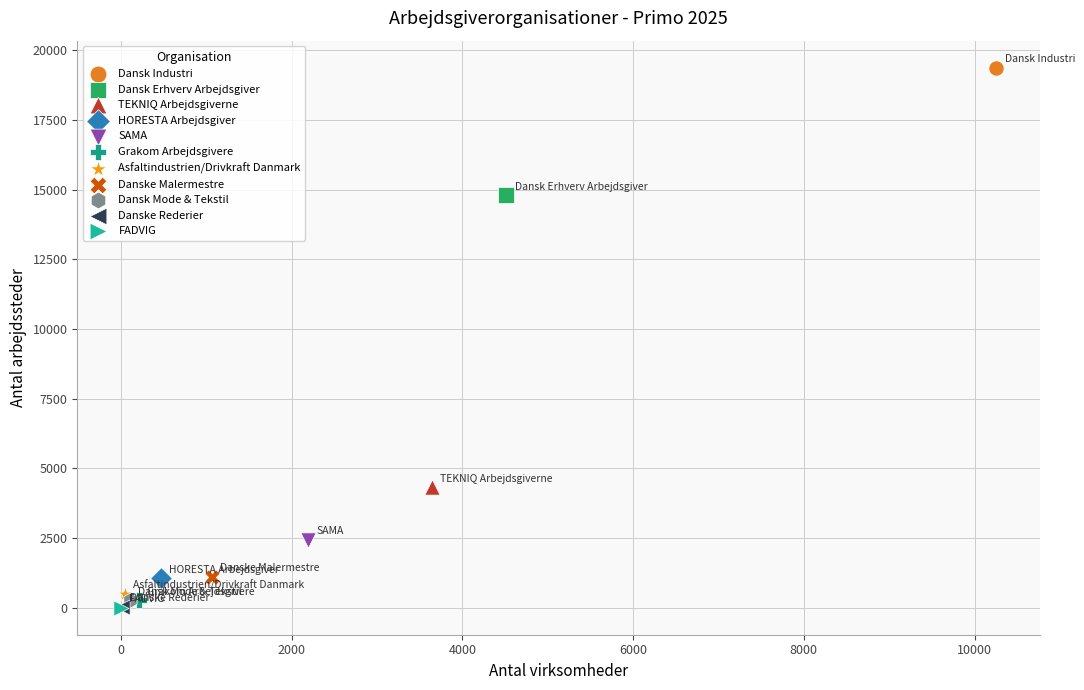

What are all the series names shown in the legend?

Dansk Industri, Dansk Erhverv Arbejdsgiver, TEKNIQ Arbejdsgiverne, HORESTA Arbejdsgiver, SAMA, Grakom Arbejdsgivere, Asfaltindustrien/Drivkraft Danmark, Danske Malermestre, Dansk Mode & Tekstil, Danske Rederier, FADVIG